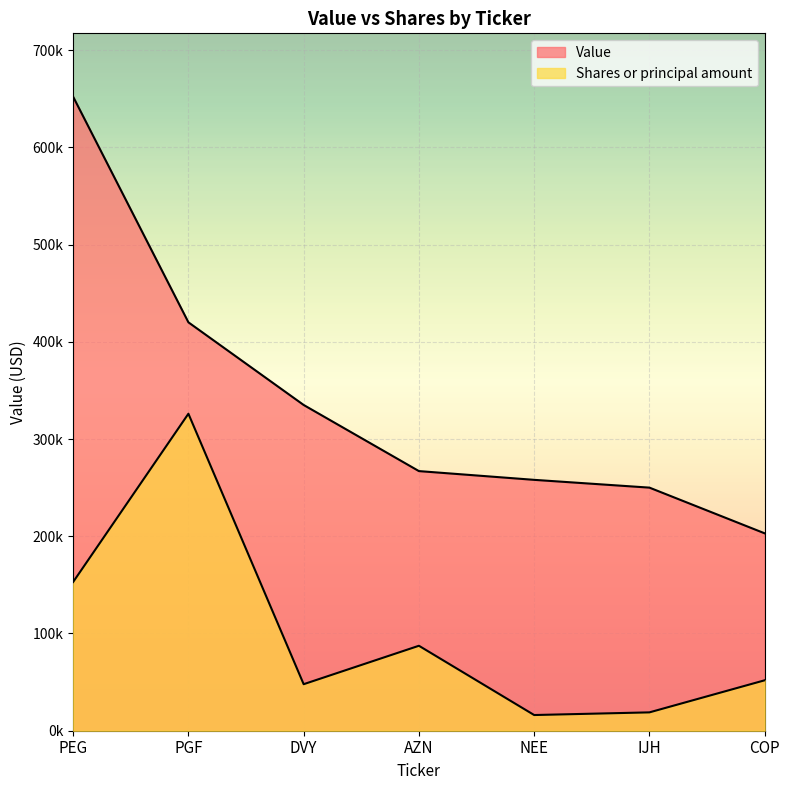

How many data points in Value are above 267000?

3